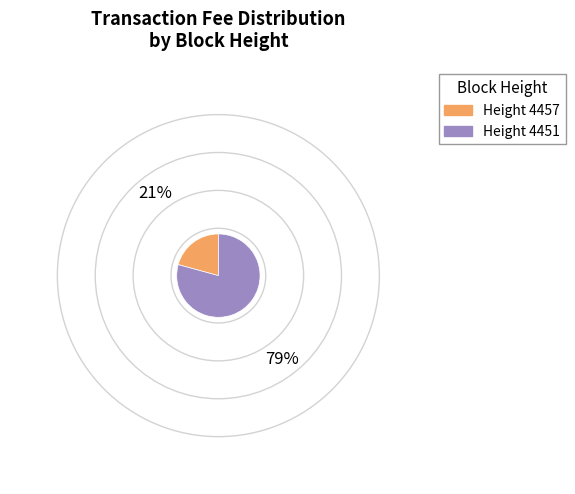

True or false: Height 4451 accounts for 87% of the total.

False